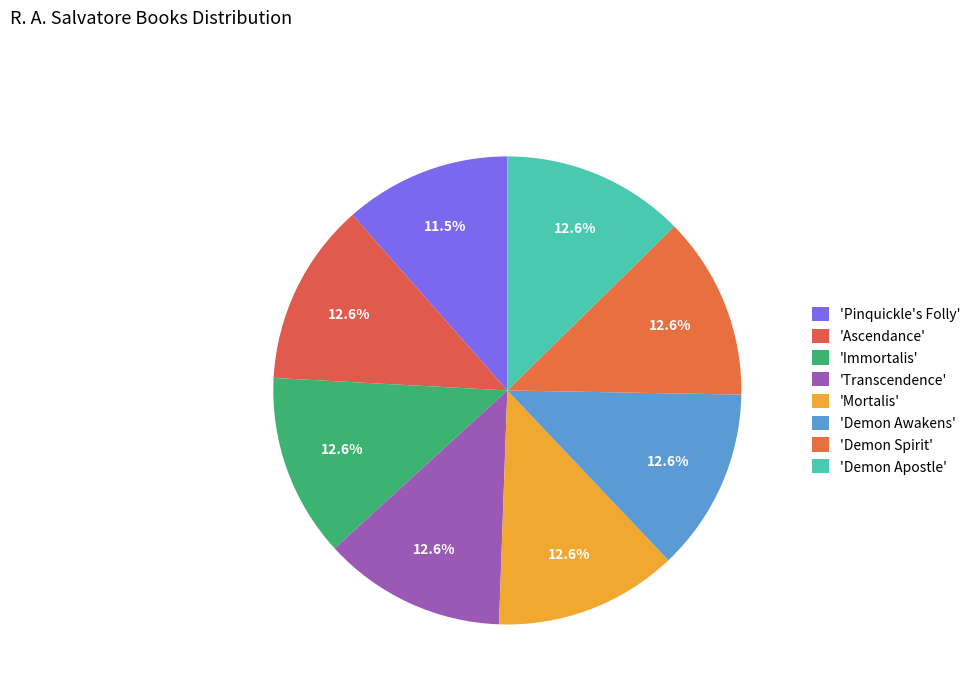

Is there any slice that represents more than half of the pie?

No